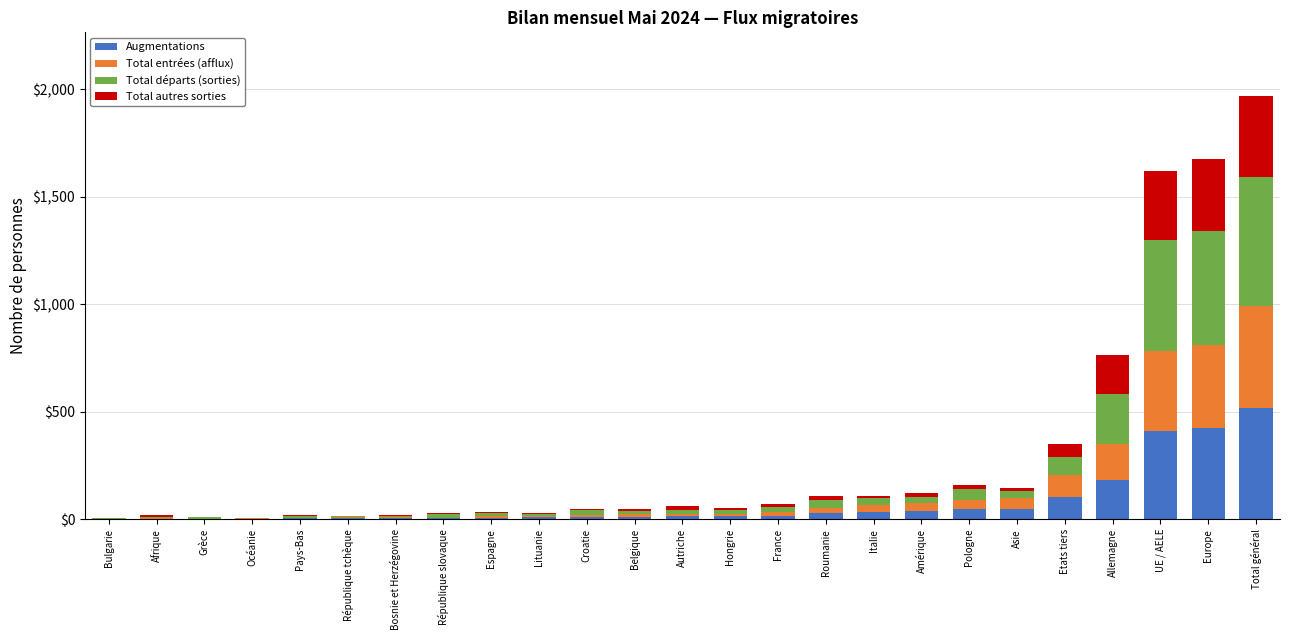

Count the number of data series in this chart.

4